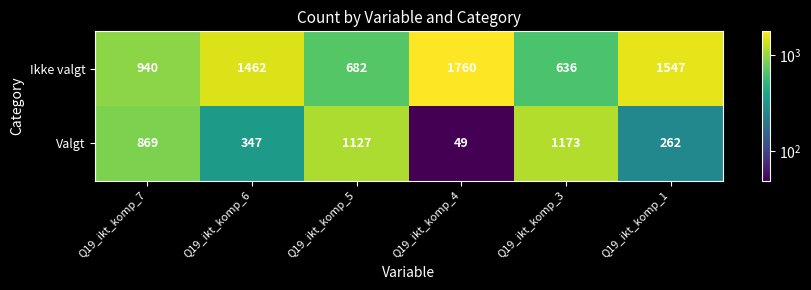

At how many categories does at least one series exceed 337?

6